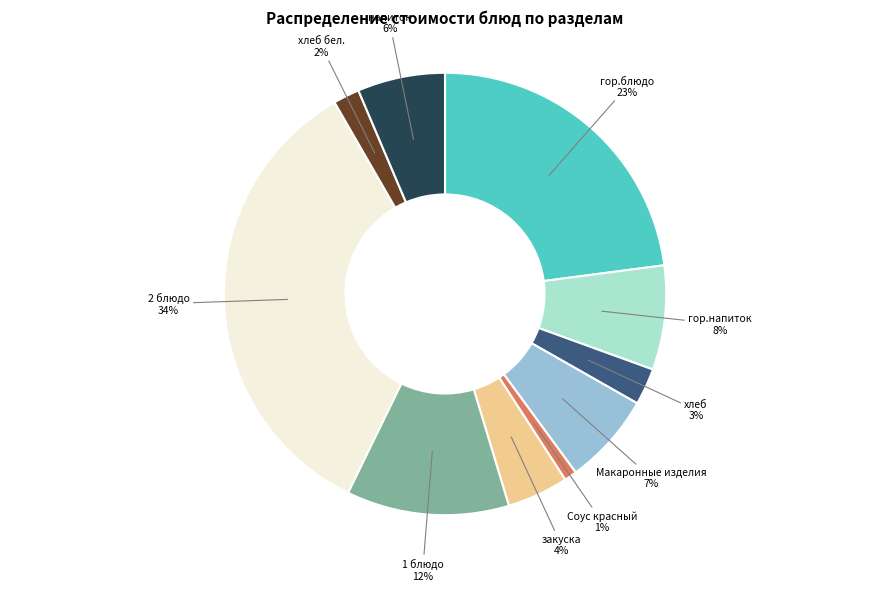

What is the ratio of the value at хлеб бел. to the value at напиток?

0.3